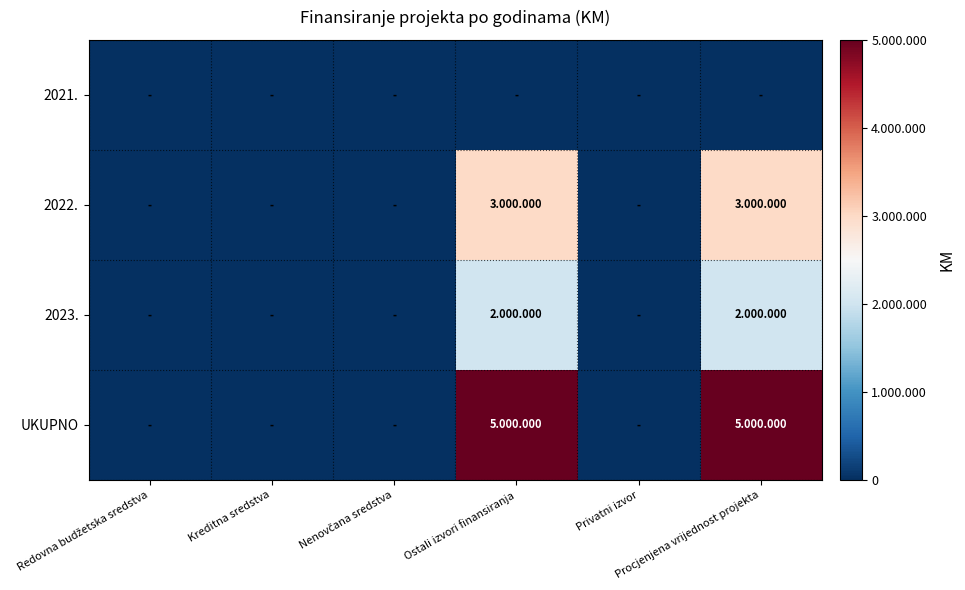

Rank the series by their maximum value, from lowest to highest.

2021., 2023., 2022., UKUPNO